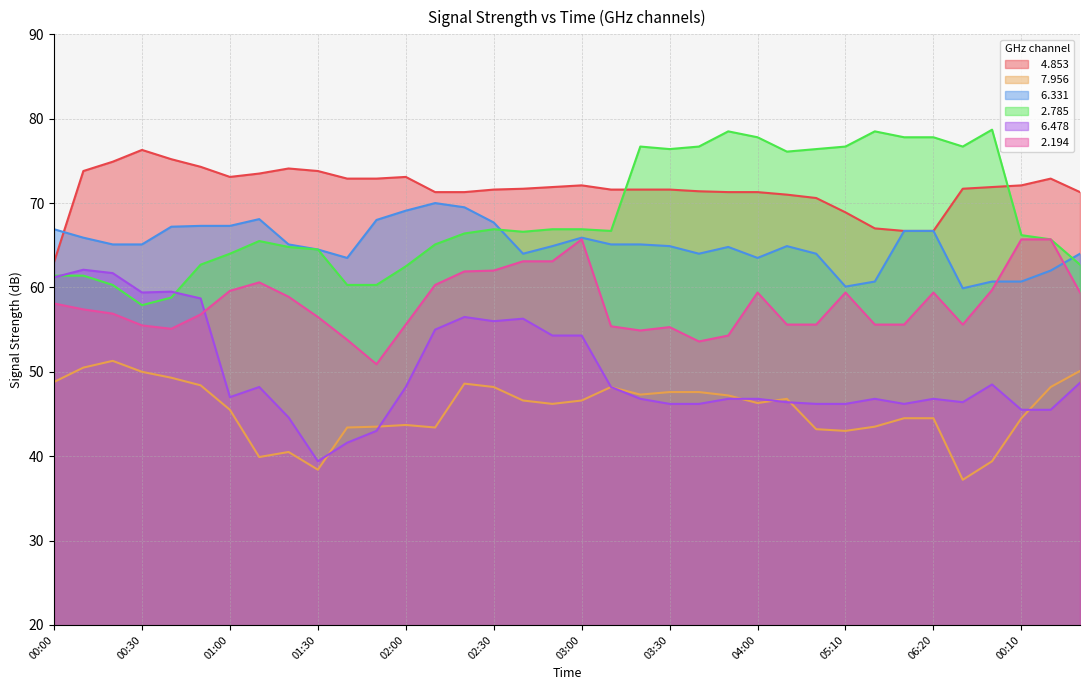

What is the label of the 30th point from the left?

05:30